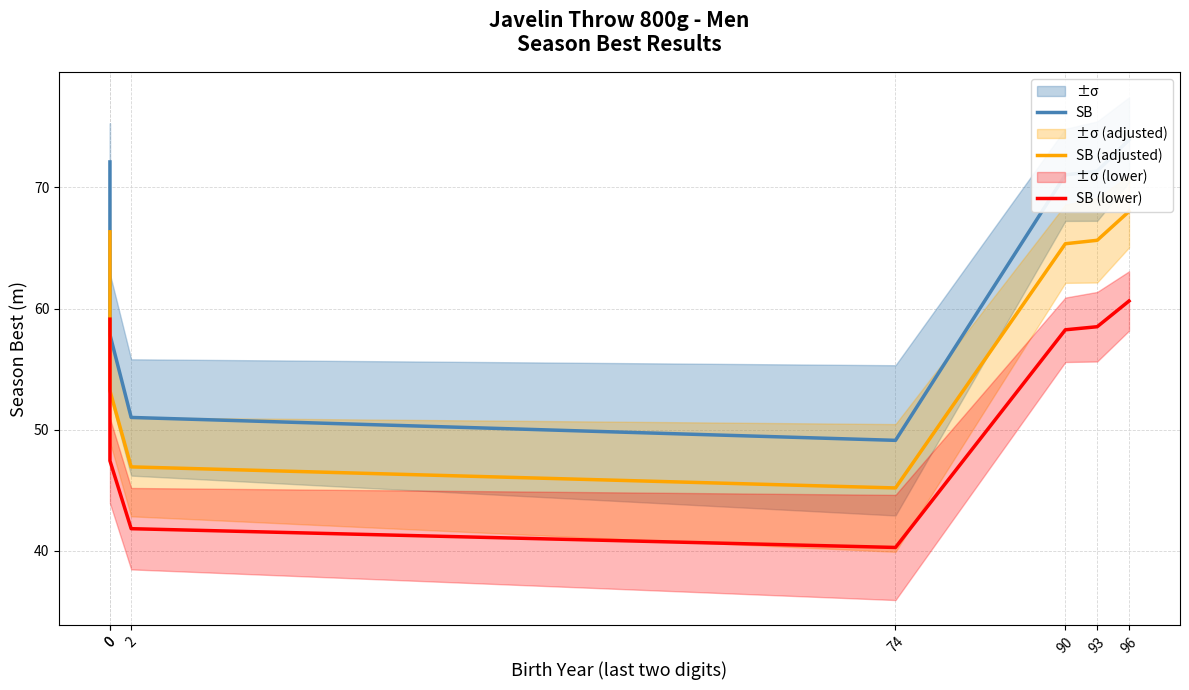

Is it true that SB (lower) equals 16.2 at 93?

False